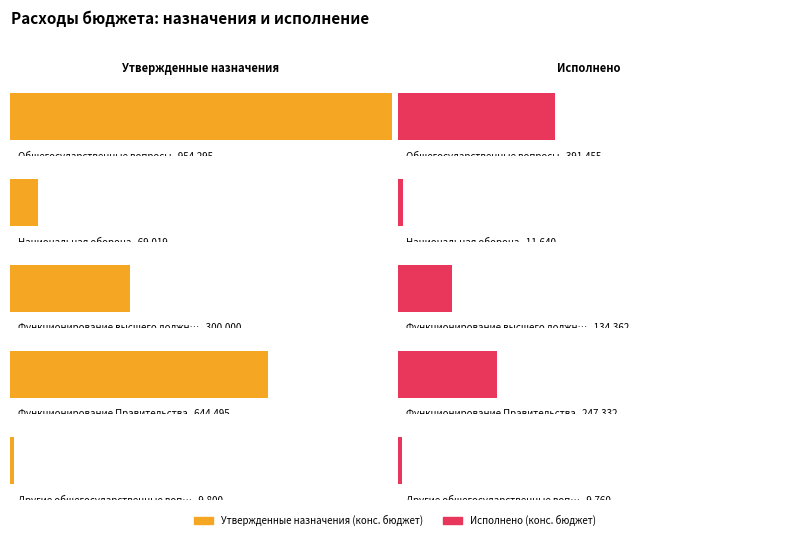

Which series has the largest range (max minus min)?

Утвержденные назначения (конс. бюджет)